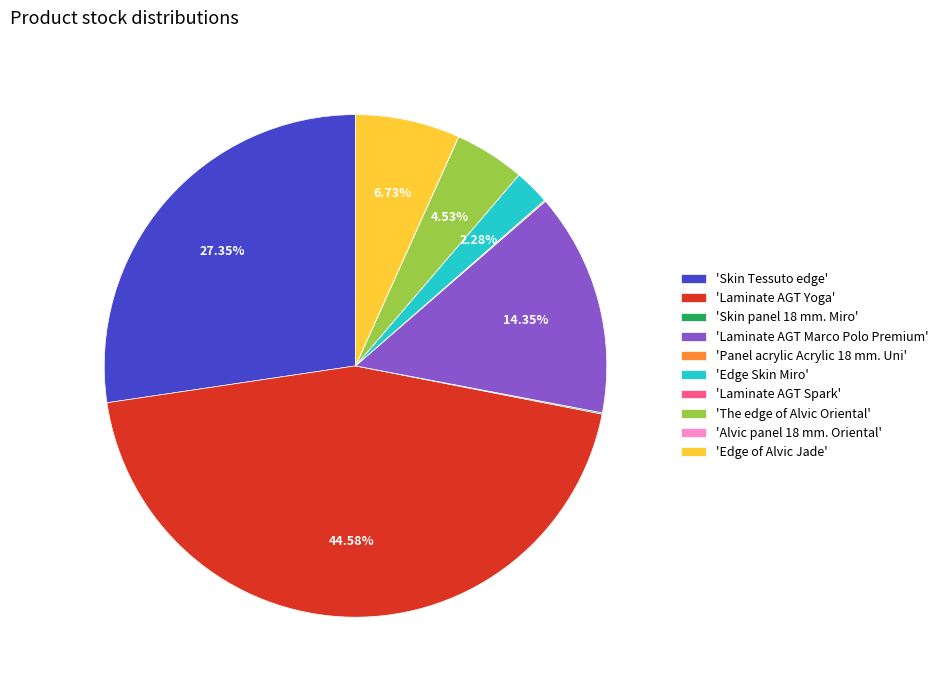

Does 'The edge of Alvic Oriental' represent more than half of the total?

No